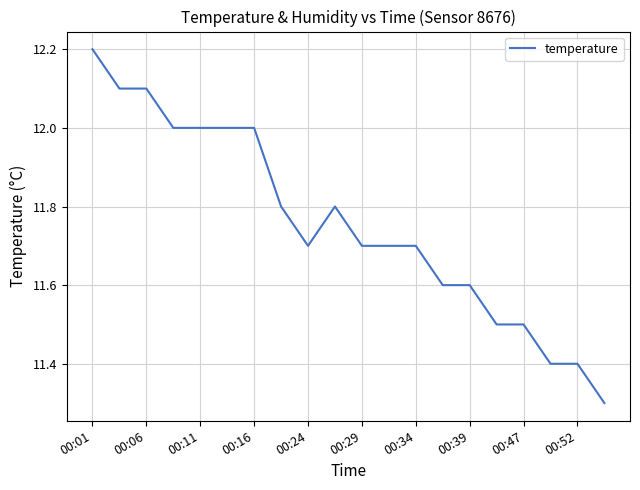

What is the difference between the maximum and minimum values?

0.9